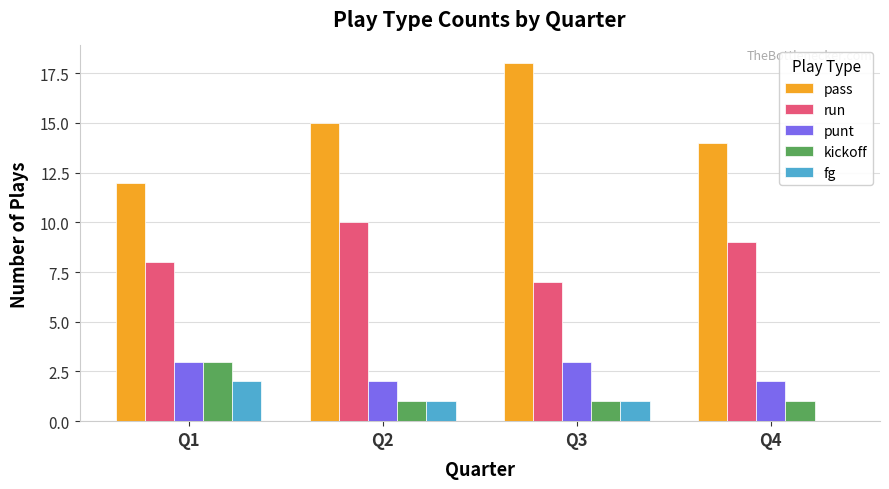

True or false: run has a value of 3 at Q2.

False